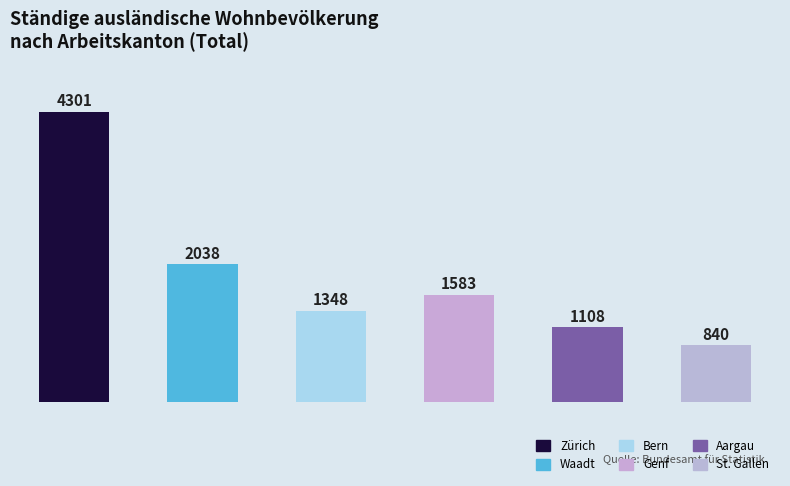

What is the value of the 3rd bar from the left?

1348